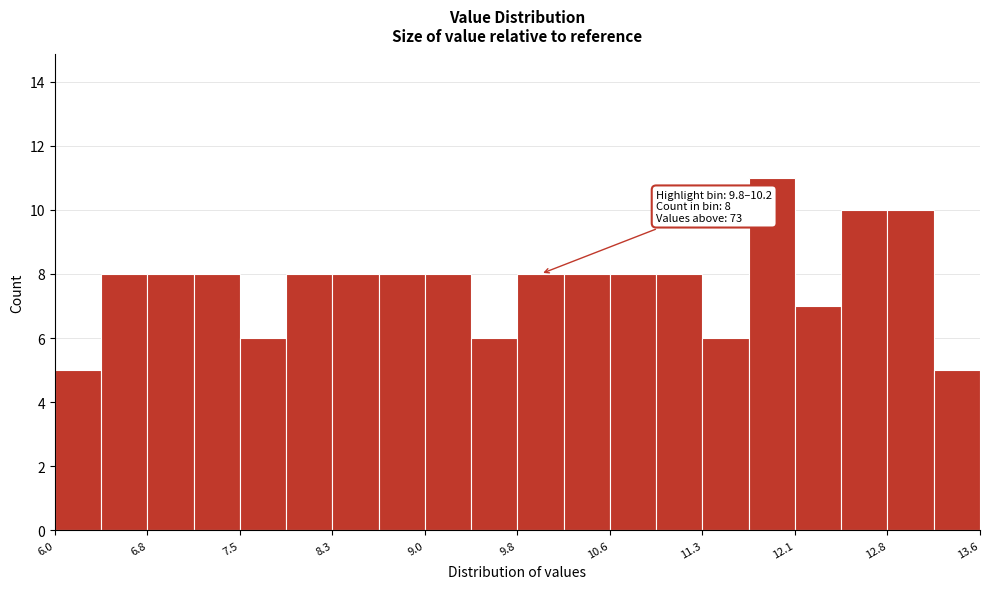

Around what value on the x-axis is the tallest bar? Give the approximate position of its centre, as read against the axis.

11.9